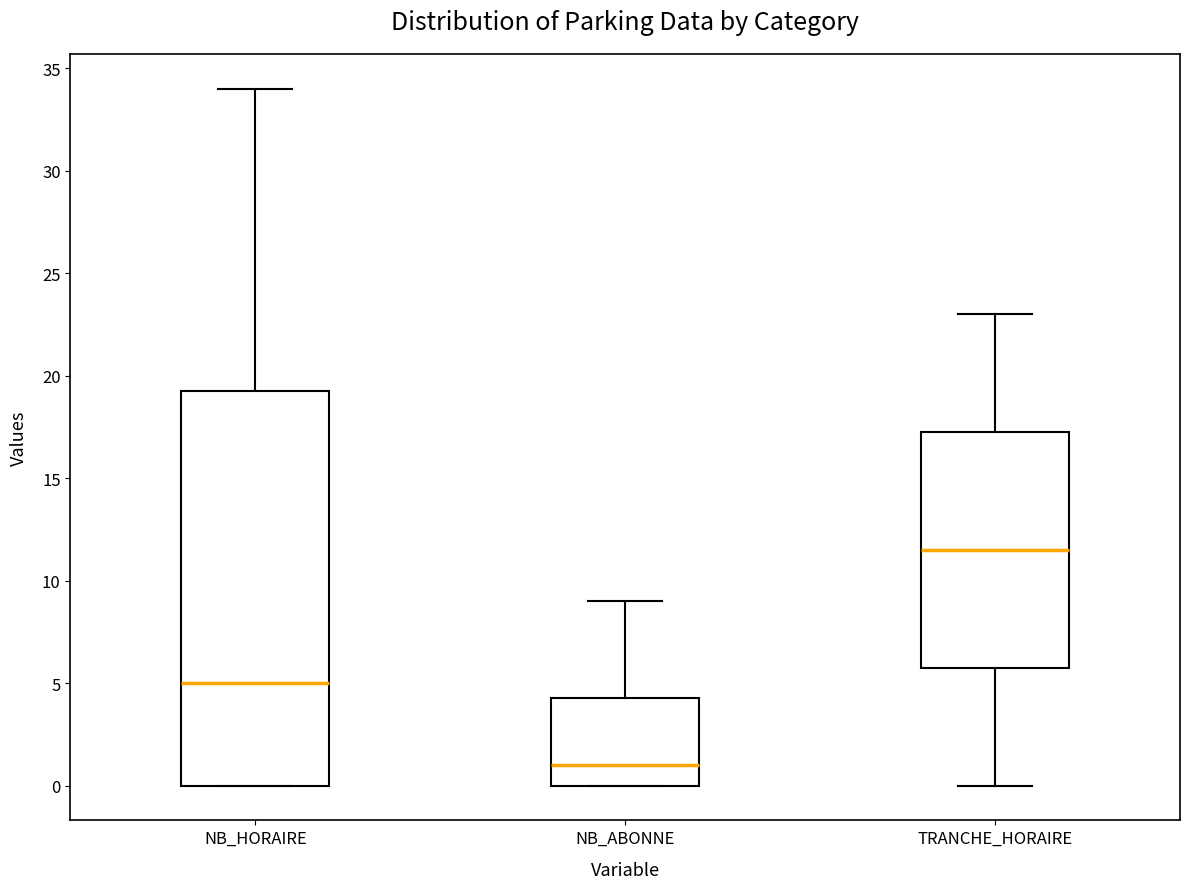

Reading left to right, transcribe this box plot: for each box, give where its median line is, the range the box spans, and where its two whiskers end, as read against the y-axis. The values are not printed on the chart, so give them approximately, as read against the axis.

NB_HORAIRE: median 5.0, box 0.0 to 19.5, whiskers 0.0 to 34.0
NB_ABONNE: median 1.0, box 0.0 to 4.5, whiskers 0.0 to 9.0
TRANCHE_HORAIRE: median 11.5, box 6.0 to 17.5, whiskers 0.0 to 23.0